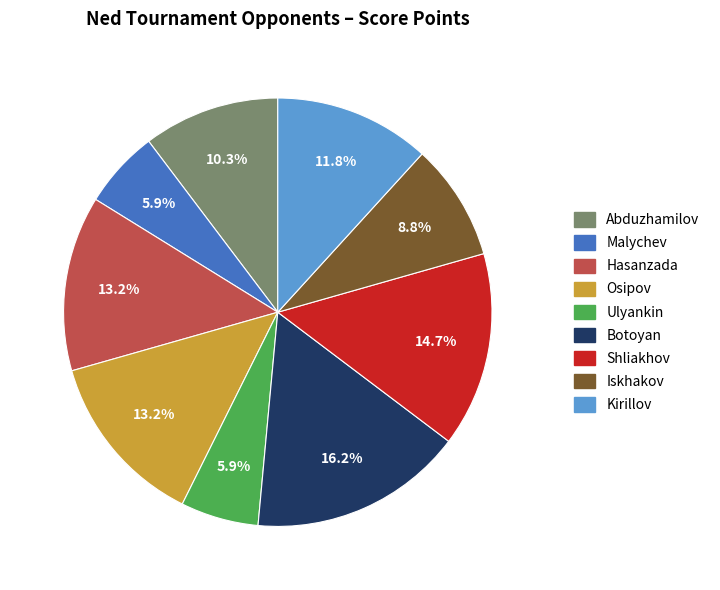

To the nearest percent, what is the average slice percentage?

11%